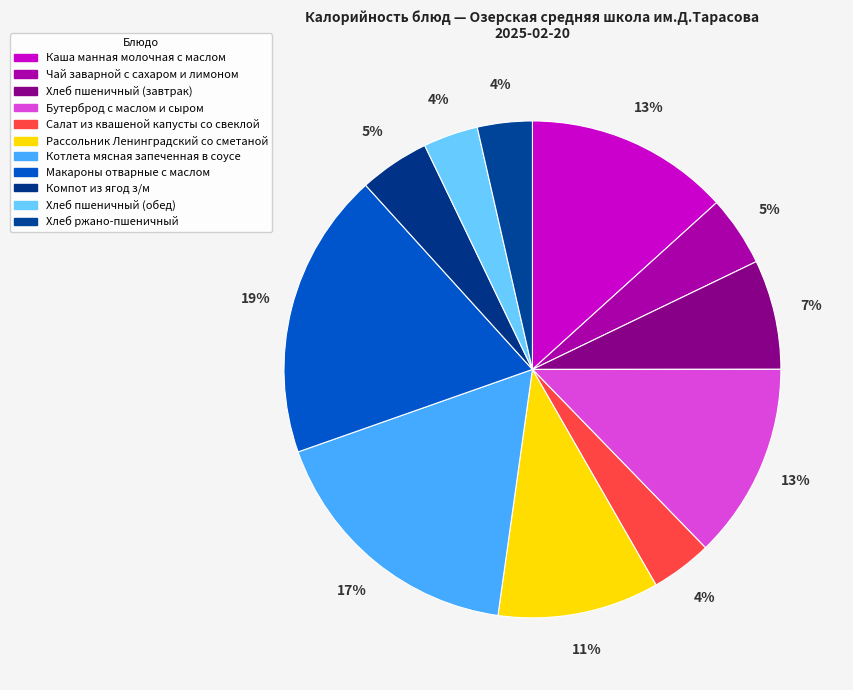

How many segments does this pie chart have?

11